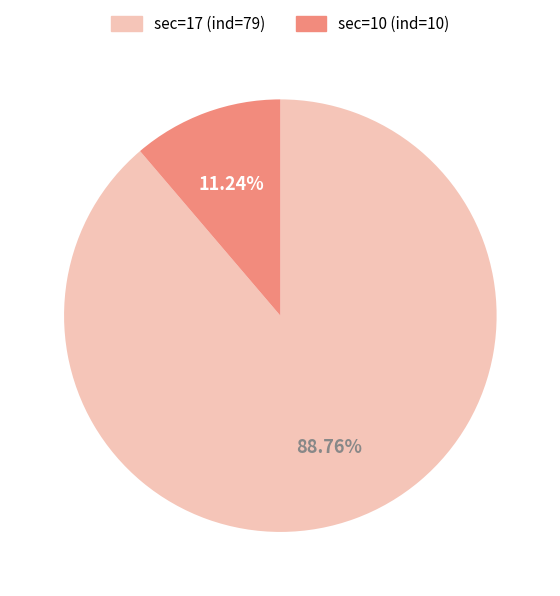

Is there any slice that represents more than half of the pie?

Yes